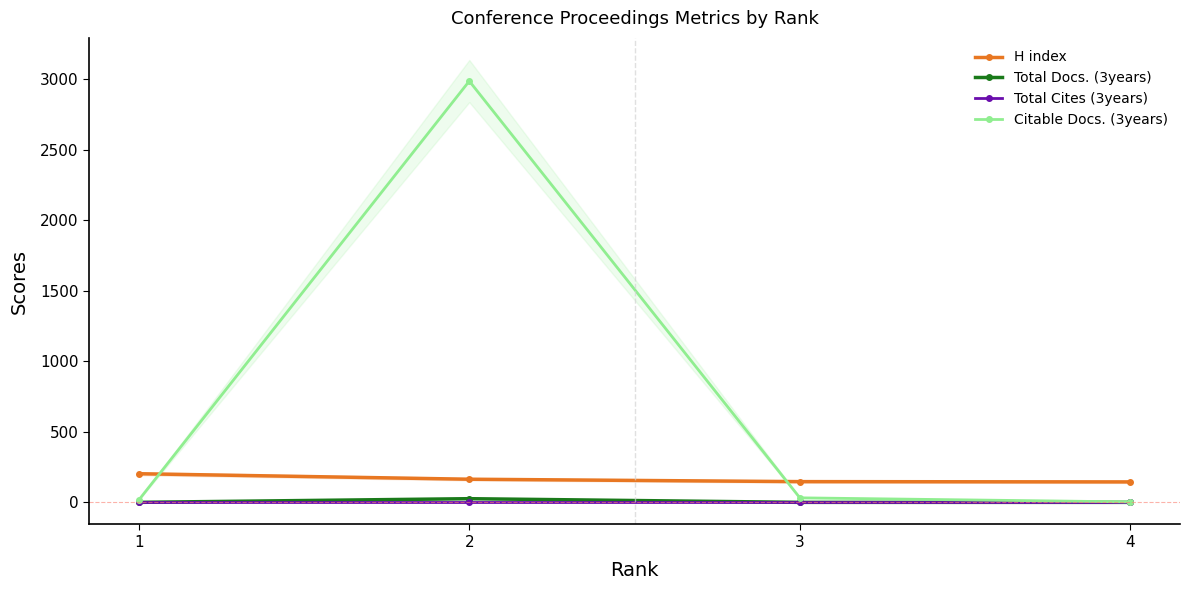

What is the average value of the Citable Docs. (3years) series?

760